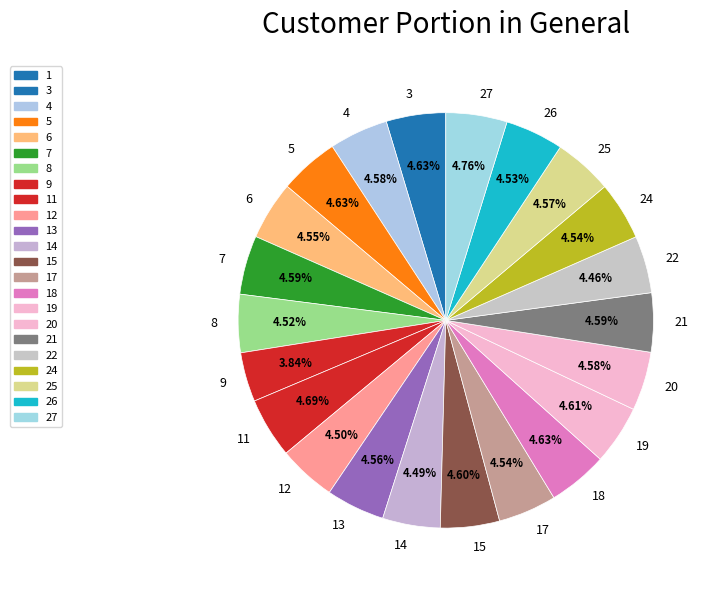

To the nearest percent, what percentage of the pie is 18?

5%